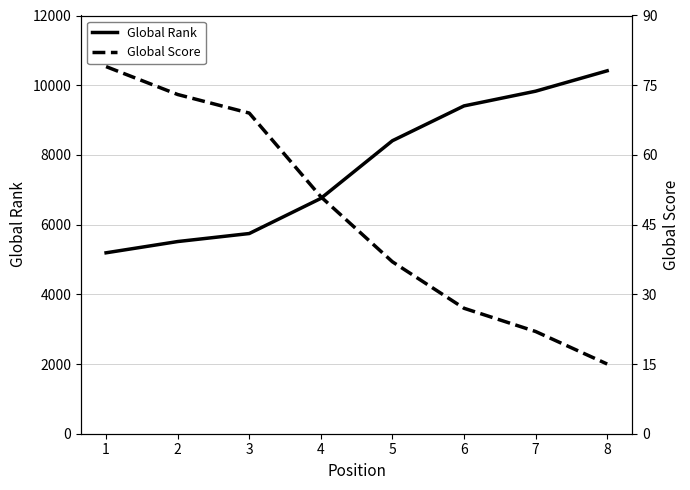

At 1, list the series in order from smallest to largest.

Global Score, Global Rank